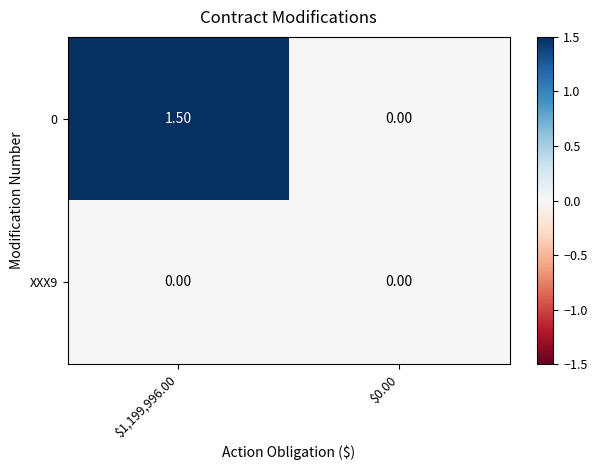

List the series in order of their peak value, lowest first.

XXX9, 0